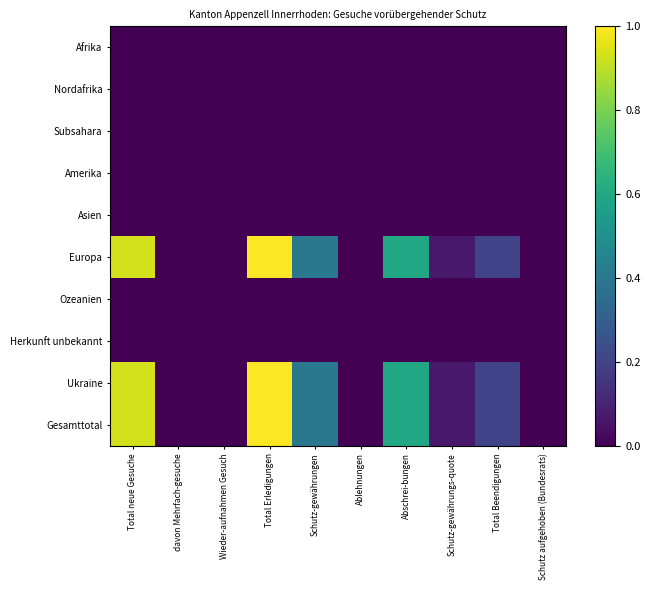

Which series changed the most between Total neue Gesuche and Ablehnungen?

Europa